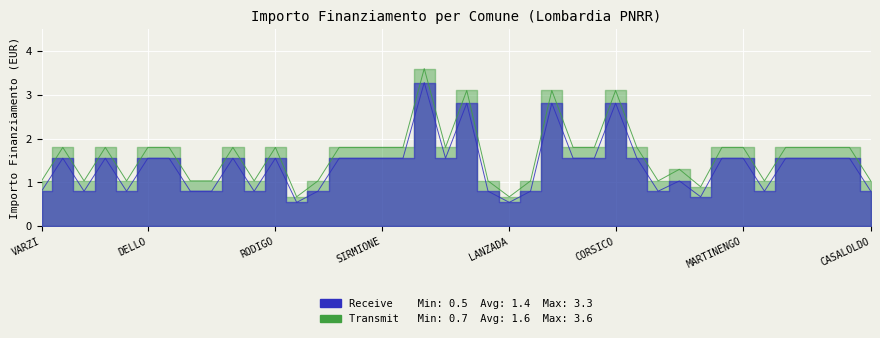

True or false: Receive and Transmit cross at least once.

False